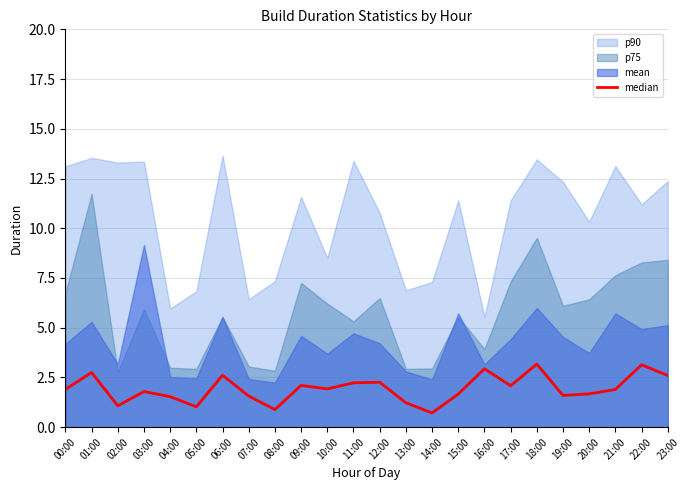

What position from the right is 08:00?

16